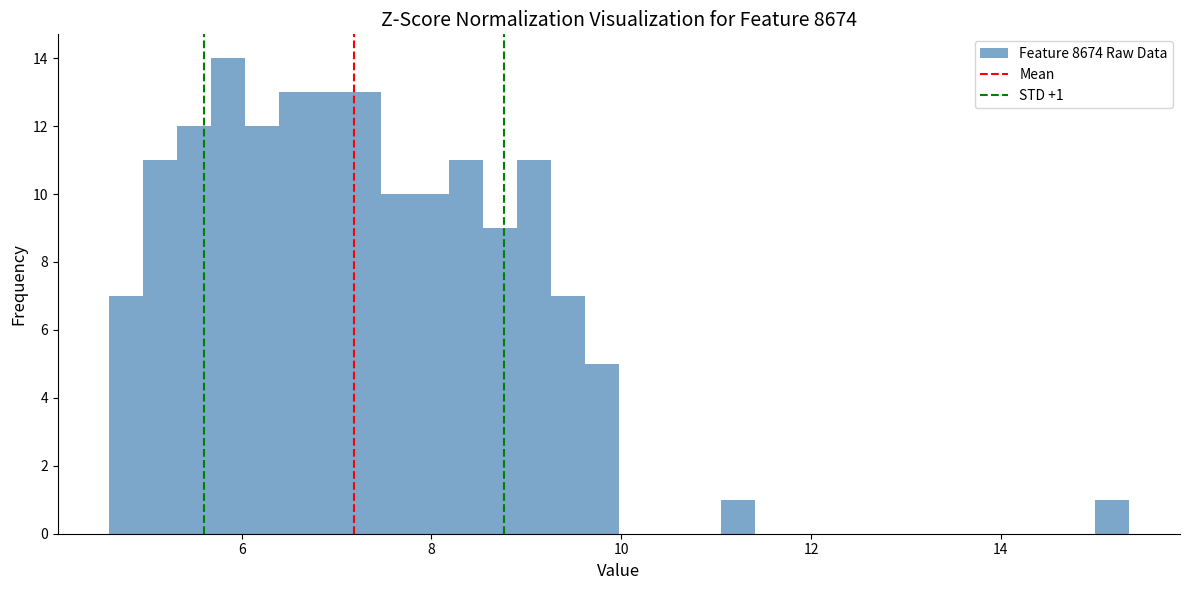

Around what value on the x-axis is the tallest bar? Give the approximate position of its centre, as read against the axis.

5.8